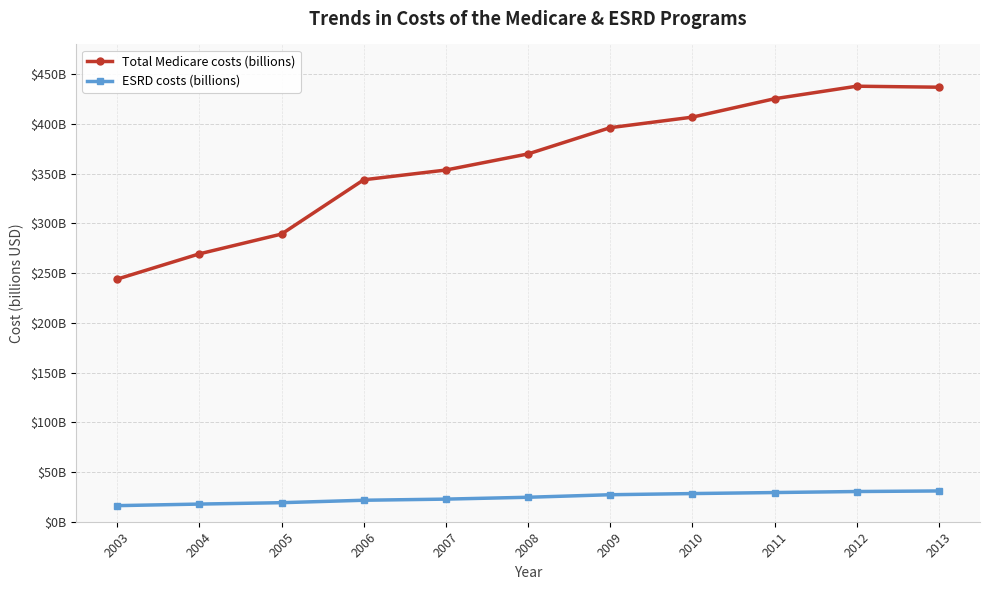

True or false: ESRD costs (billions) has more than 0 points higher than both neighbors.

False